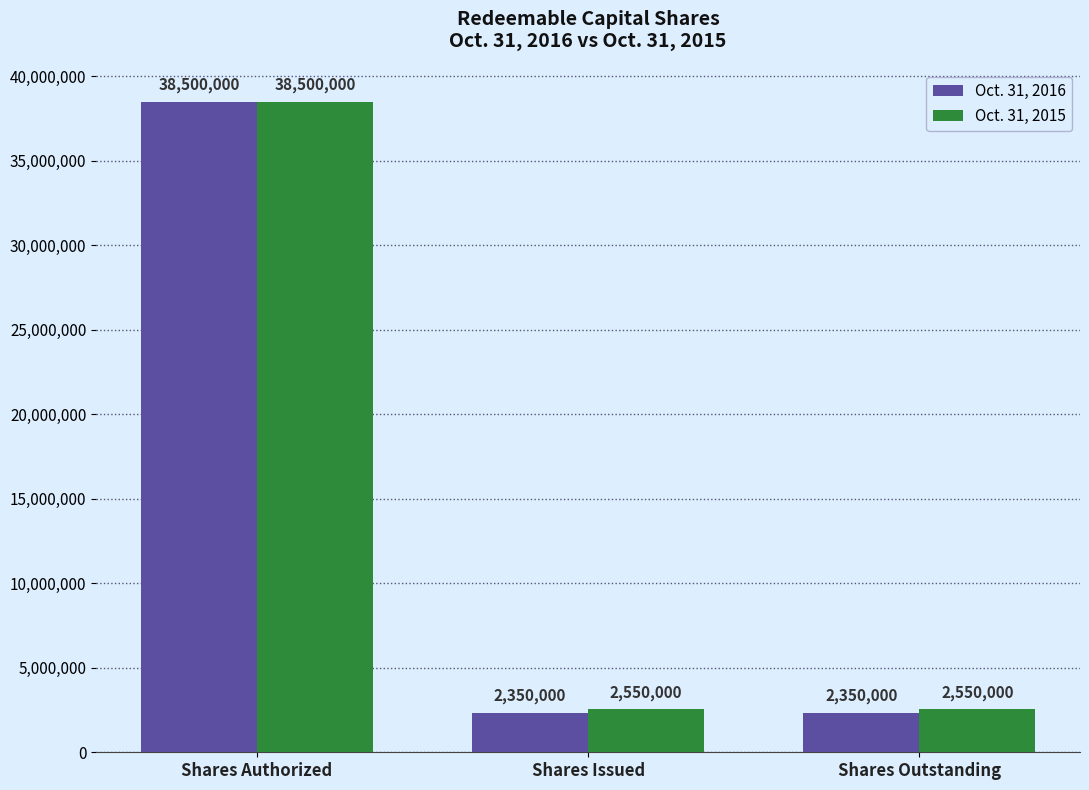

List the series in order of their overall mean, highest first.

Oct. 31, 2015, Oct. 31, 2016